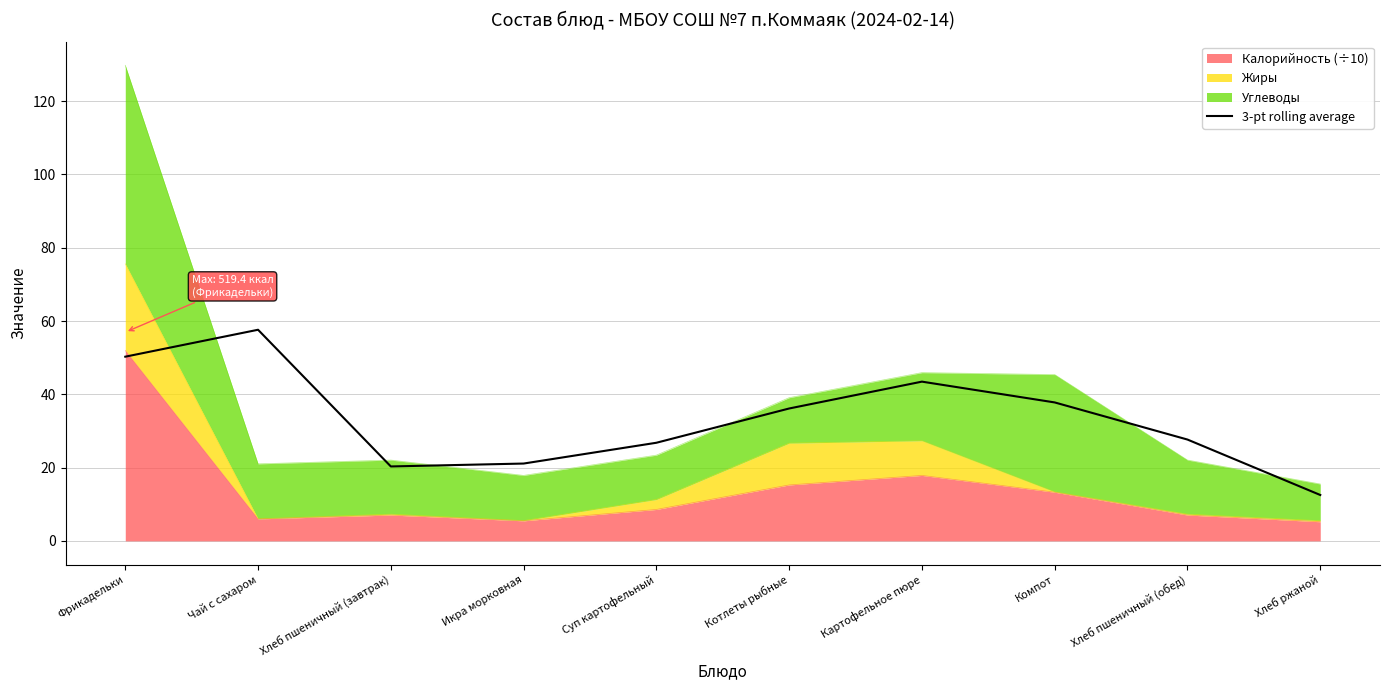

Rank the categories by value from lowest to highest.

Хлеб ржаной, Хлеб пшеничный (завтрак), Икра морковная, Суп картофельный, Хлеб пшеничный (обед), Котлеты рыбные, Компот, Картофельное пюре, Фрикадельки, Чай с сахаром